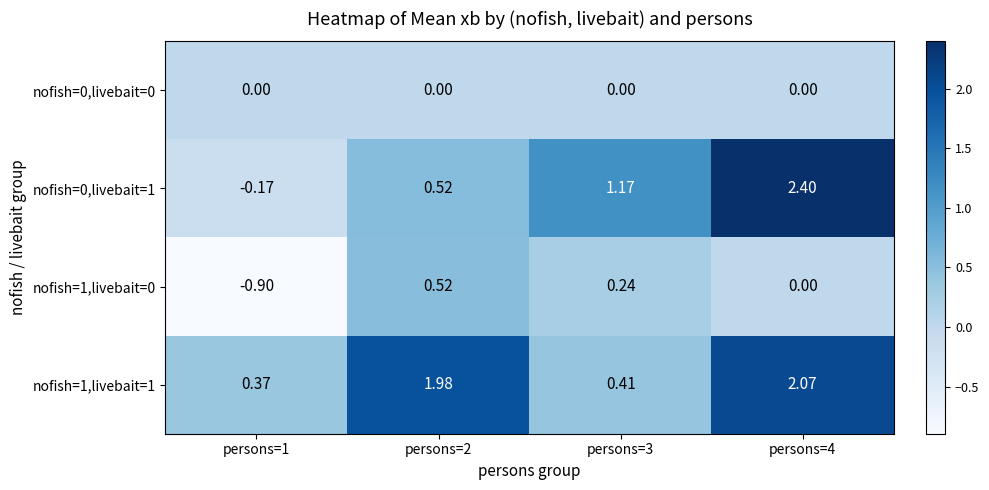

Is the value of nofish=0,livebait=0 at persons=2 greater than the value of nofish=1,livebait=0 at persons=3?

No